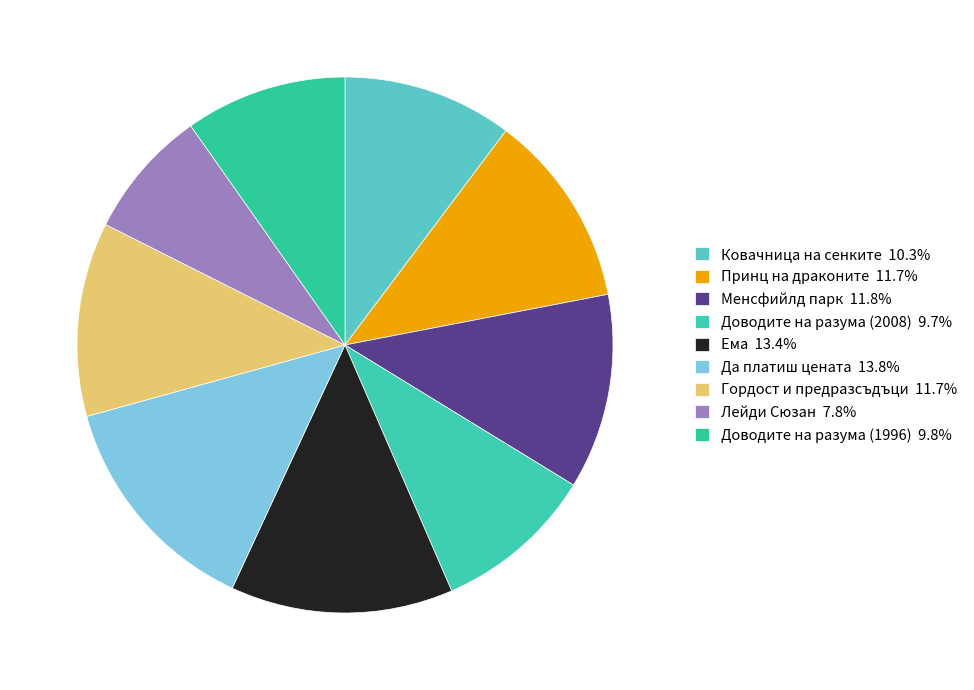

Count the number of slices in the pie.

9